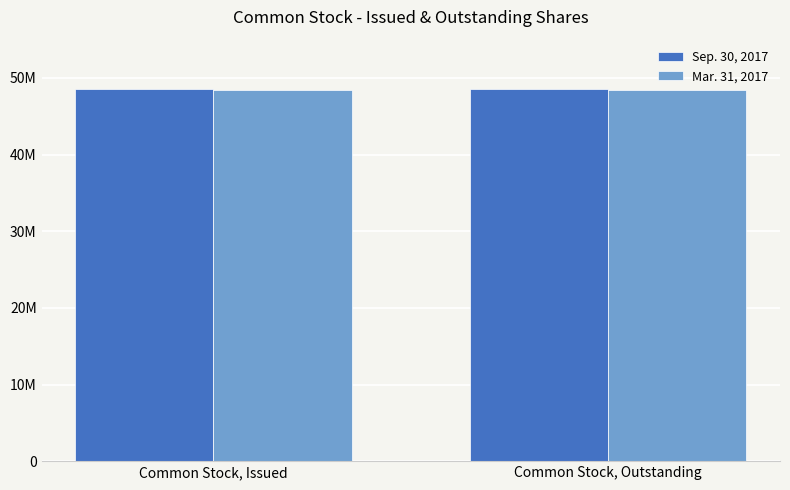

The Sep. 30, 2017 series shows 33798995 at Common Stock, Issued. True or false?

False